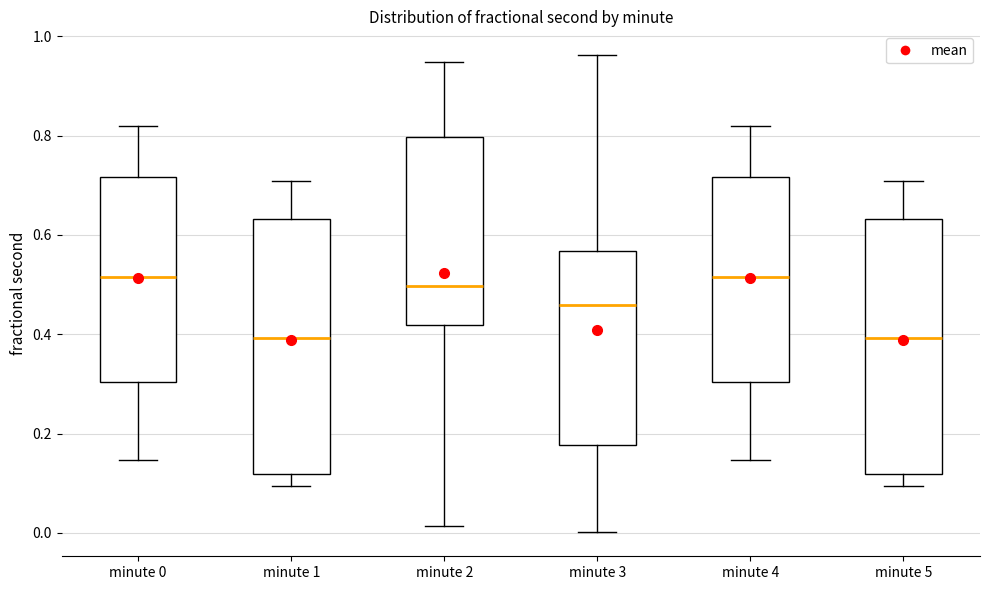

Reading left to right, read every box against the y-axis: the position of its median line, the range the box covers, and the ends of its whiskers. The values are not printed on the chart, so give them approximately, as read against the axis.

minute 0: median 0.52, box 0.30 to 0.72, whiskers 0.14 to 0.82
minute 1: median 0.40, box 0.12 to 0.64, whiskers 0.10 to 0.70
minute 2: median 0.50, box 0.42 to 0.80, whiskers 0.02 to 0.94
minute 3: median 0.46, box 0.18 to 0.56, whiskers 0.00 to 0.96
minute 4: median 0.52, box 0.30 to 0.72, whiskers 0.14 to 0.82
minute 5: median 0.40, box 0.12 to 0.64, whiskers 0.10 to 0.70